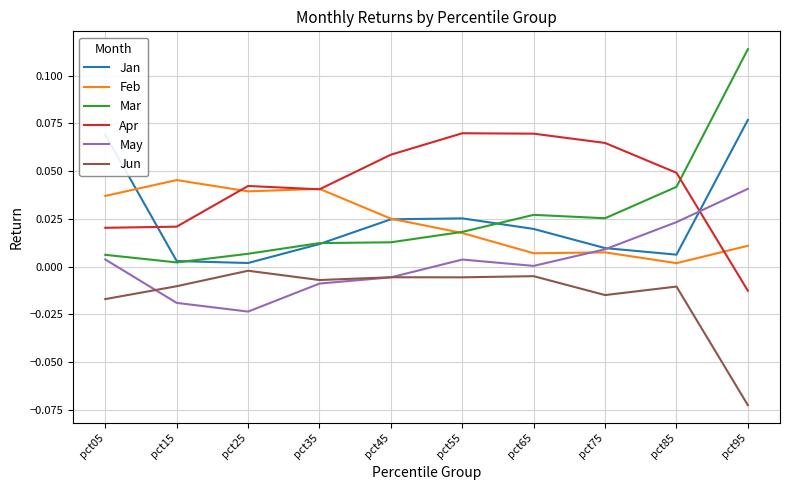

At which label does Feb reach its minimum?

pct85